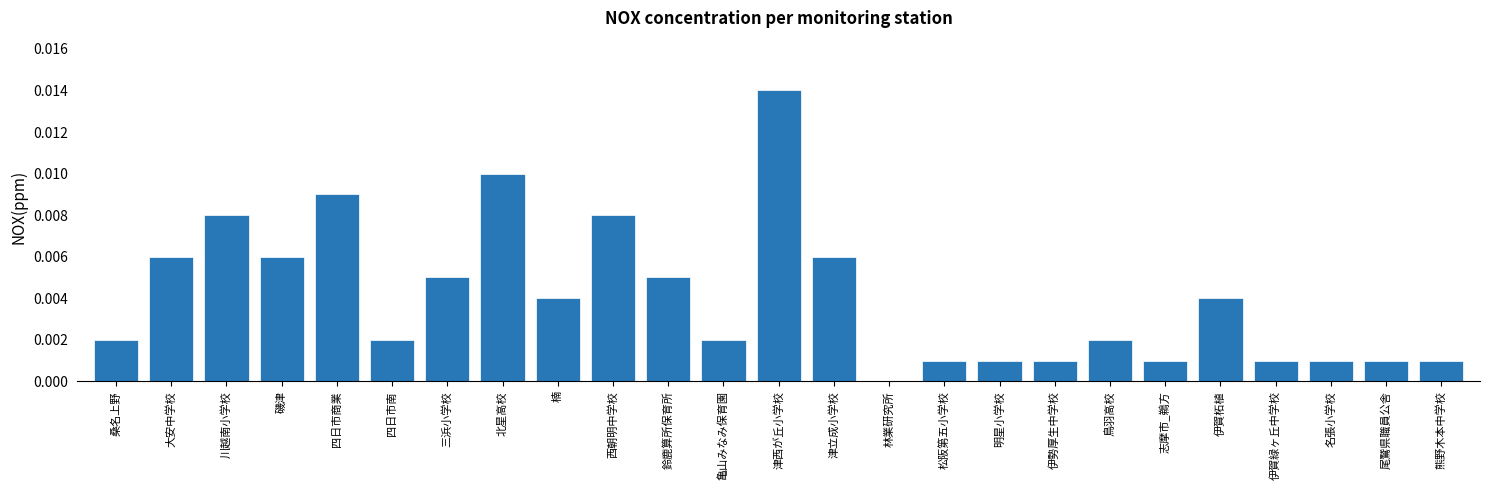

The value at 三浜小学校 is 0.0. True or false?

True